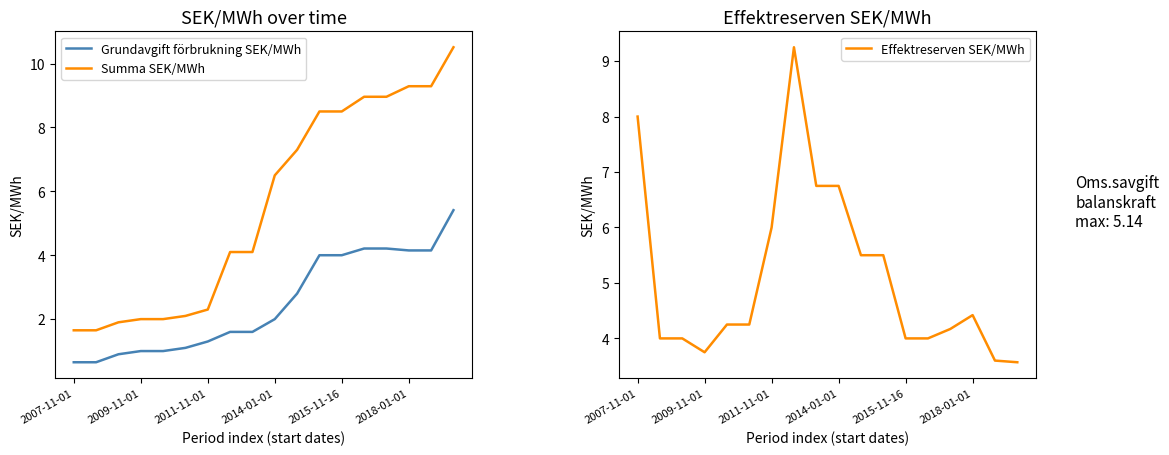

True or false: Summa SEK/MWh and Grundavgift förbrukning SEK/MWh intersect in this chart.

False